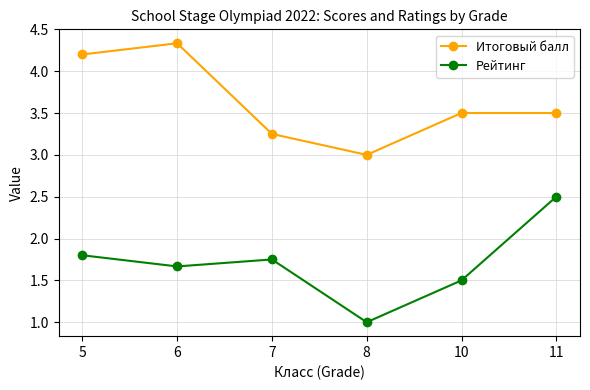

Is the value of Рейтинг at 10 greater than the value of Итоговый балл at 6?

No